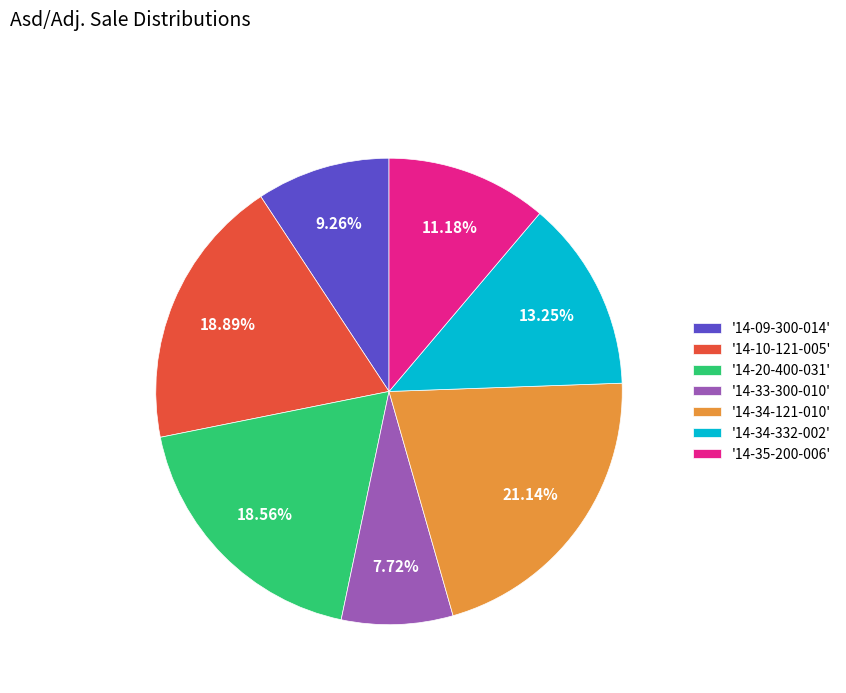

Is there any slice that represents more than half of the pie?

No